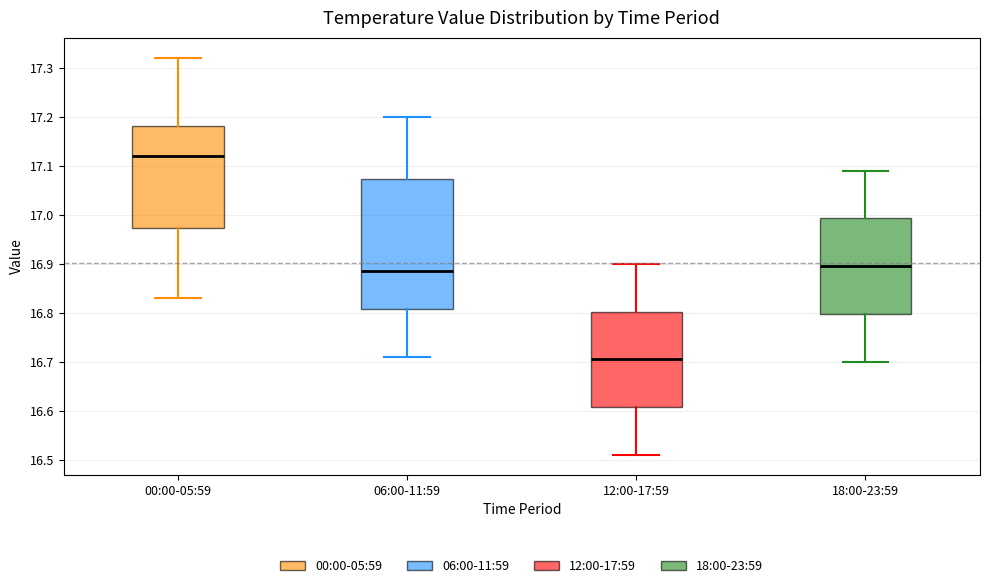

Reading left to right, transcribe this box plot: for each box, give where its median line is, the range the box spans, and where its two whiskers end, as read against the y-axis. The values are not printed on the chart, so give them approximately, as read against the axis.

00:00-05:59: median 17.12, box 16.97 to 17.18, whiskers 16.83 to 17.32
06:00-11:59: median 16.89, box 16.81 to 17.07, whiskers 16.71 to 17.20
12:00-17:59: median 16.71, box 16.61 to 16.80, whiskers 16.51 to 16.90
18:00-23:59: median 16.90, box 16.80 to 16.99, whiskers 16.70 to 17.09